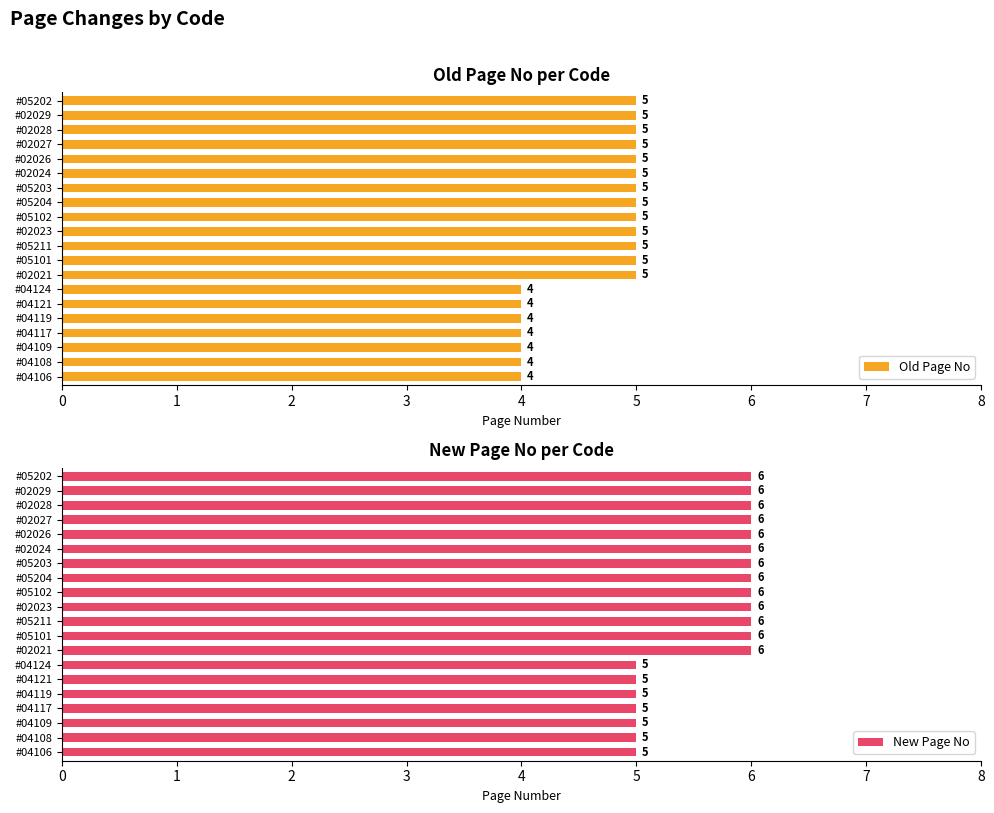

Which series has the largest total across all categories?

New Page No